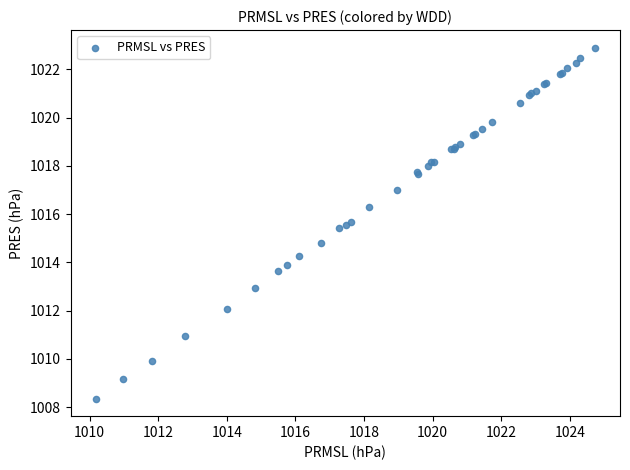

What Y value in the scatter plot is closest to 1015?

1014.8